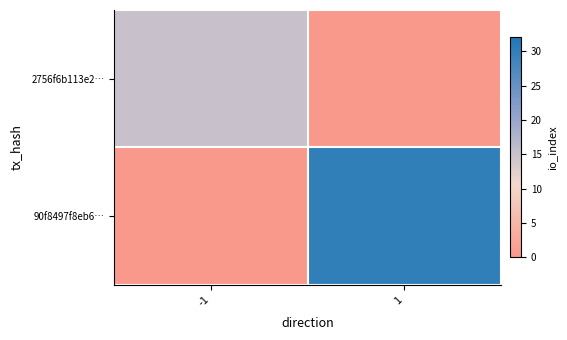

What is the spread (max minus min) of values at -1?

15